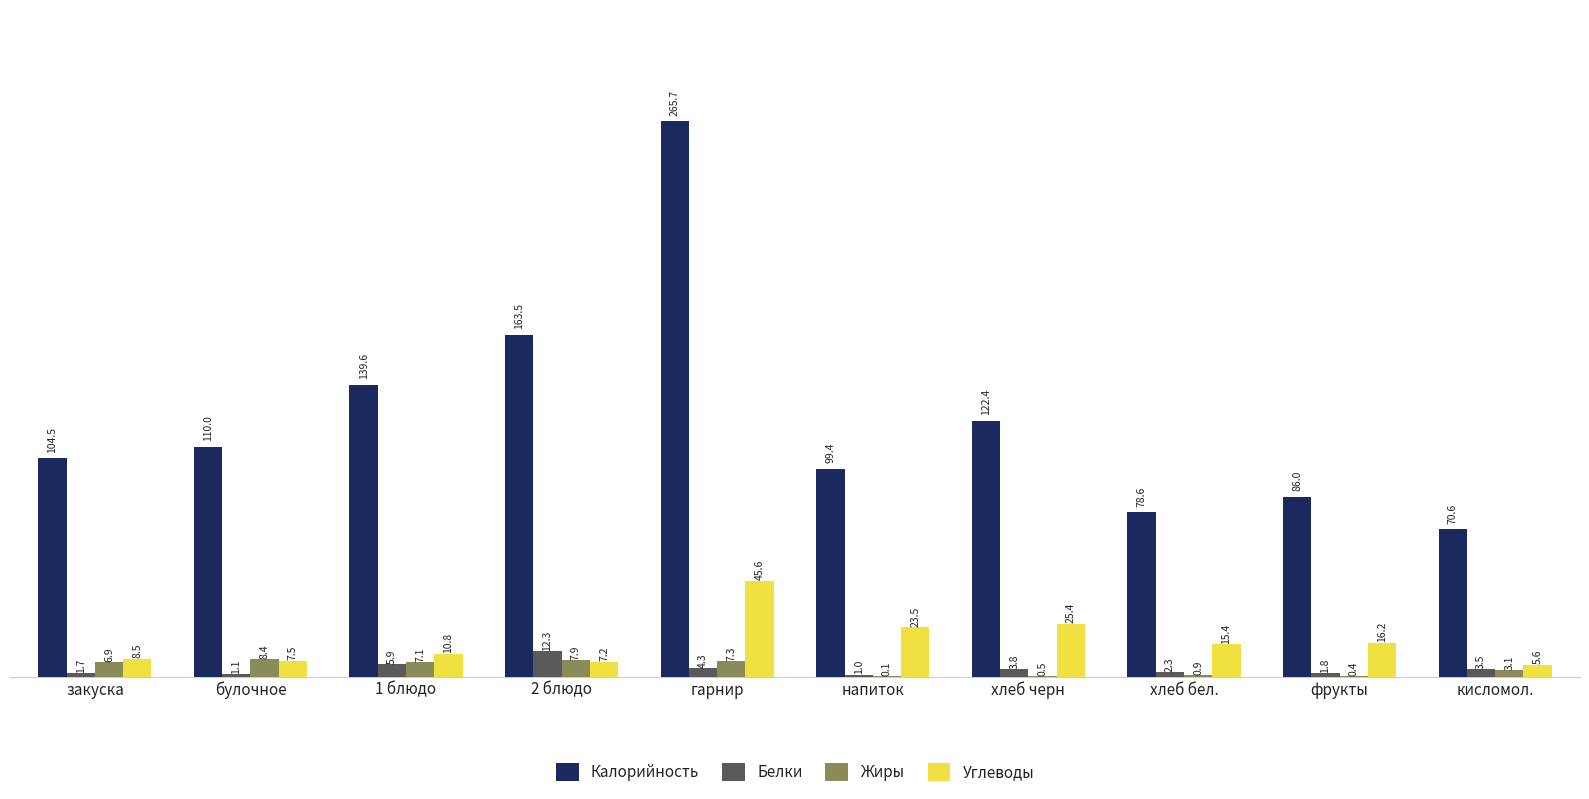

Between закуска and булочное, which series saw the biggest shift?

Калорийность